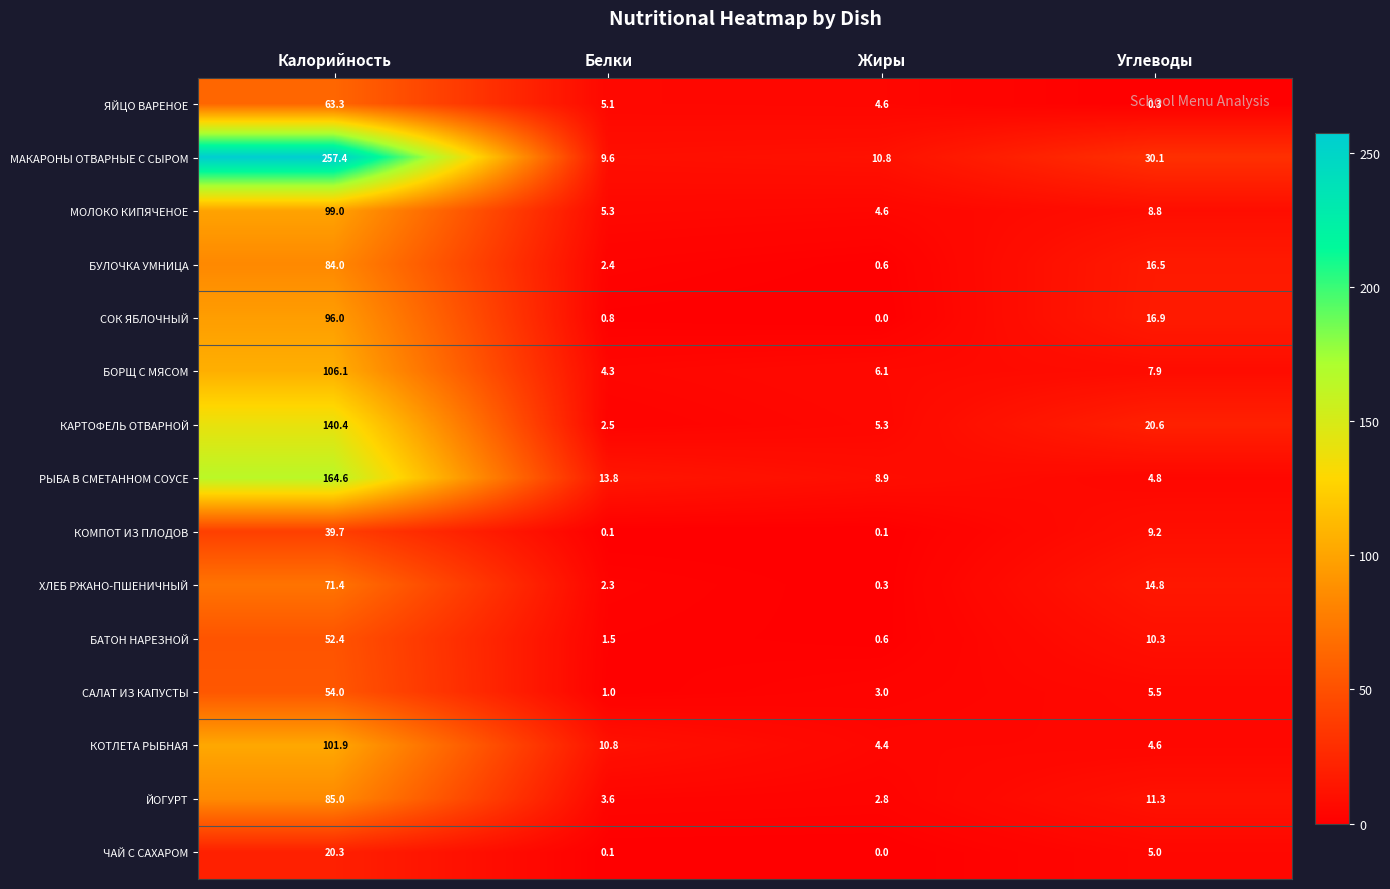

What is the total value across all series at Калорийность?

1435.5